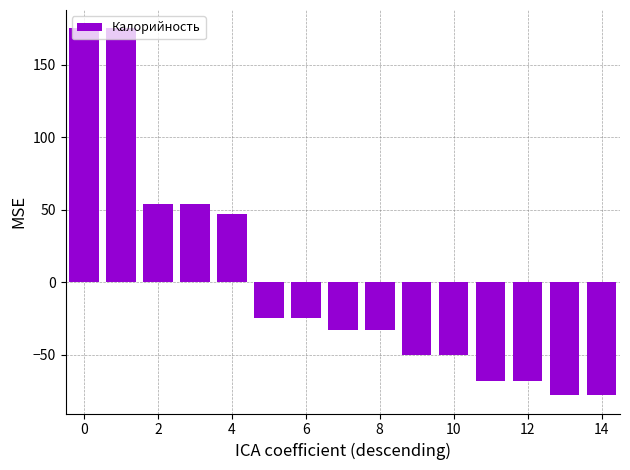

How many data points are less than -32?

8